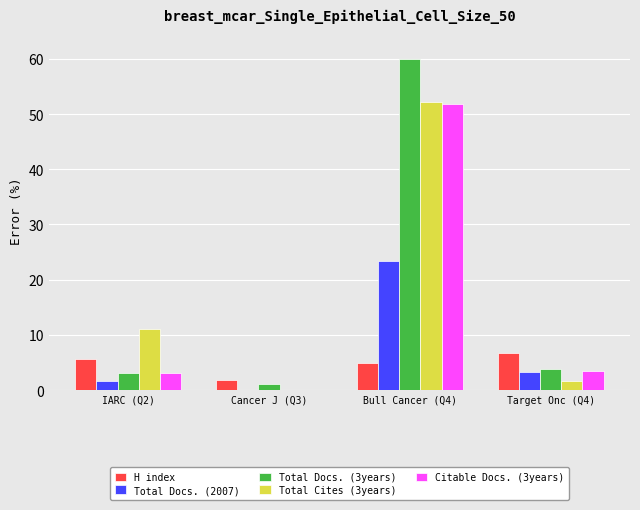

Which label corresponds to the largest value in the chart?

Bull Cancer (Q4)